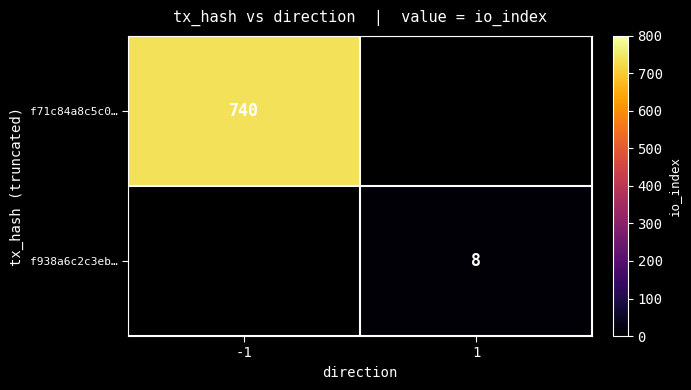

Is it true that f71c84a8c5c0… equals 740 at -1?

True